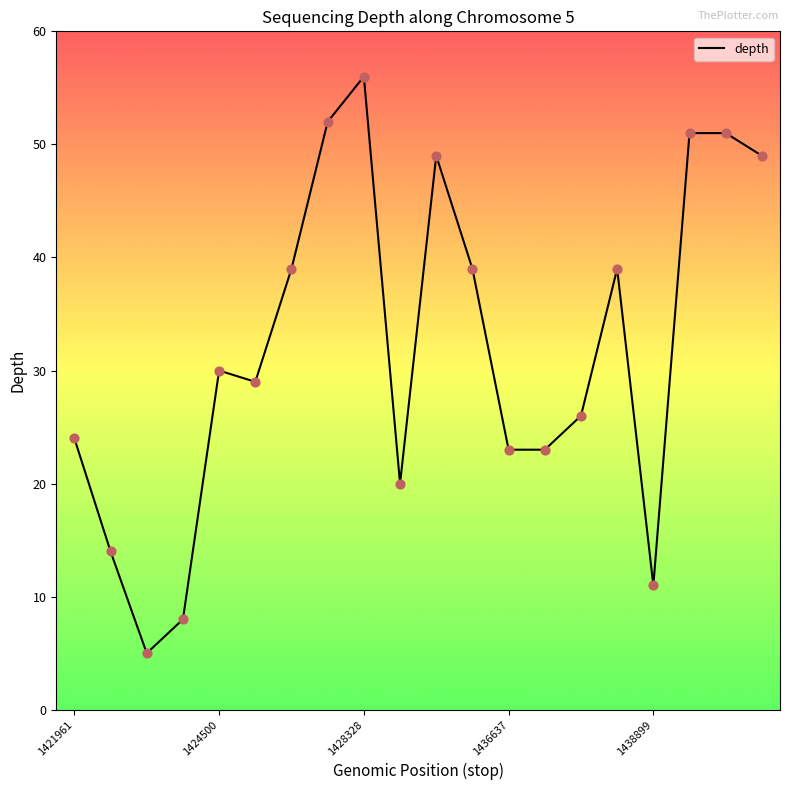

What is the greatest value displayed?

56